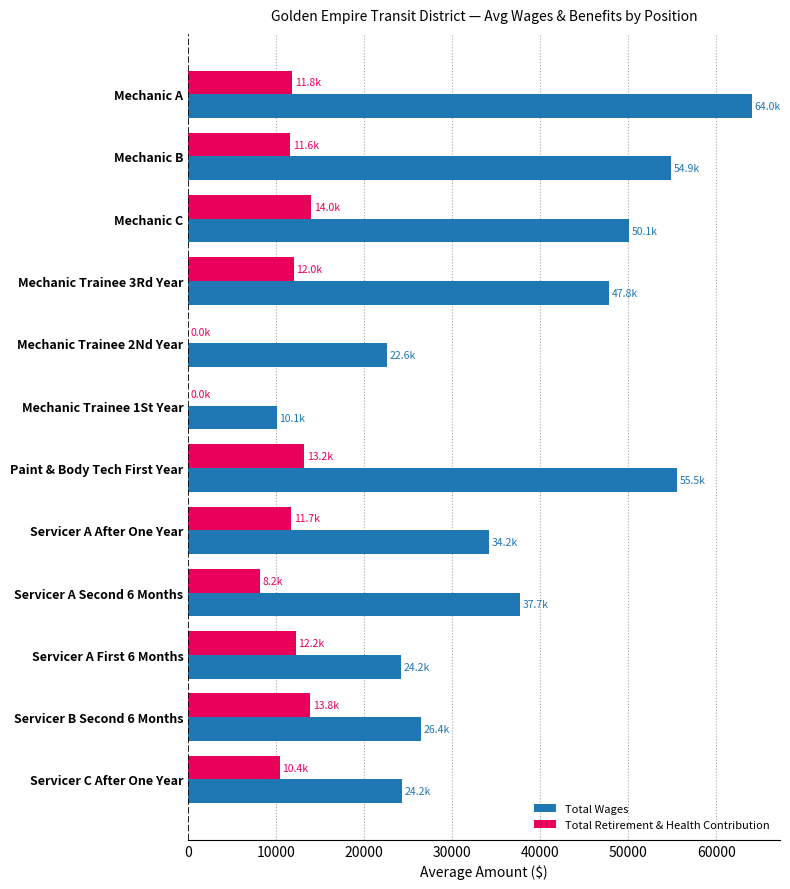

The value of Total Retirement & Health Contribution at Mechanic B is 11576. True or false?

True